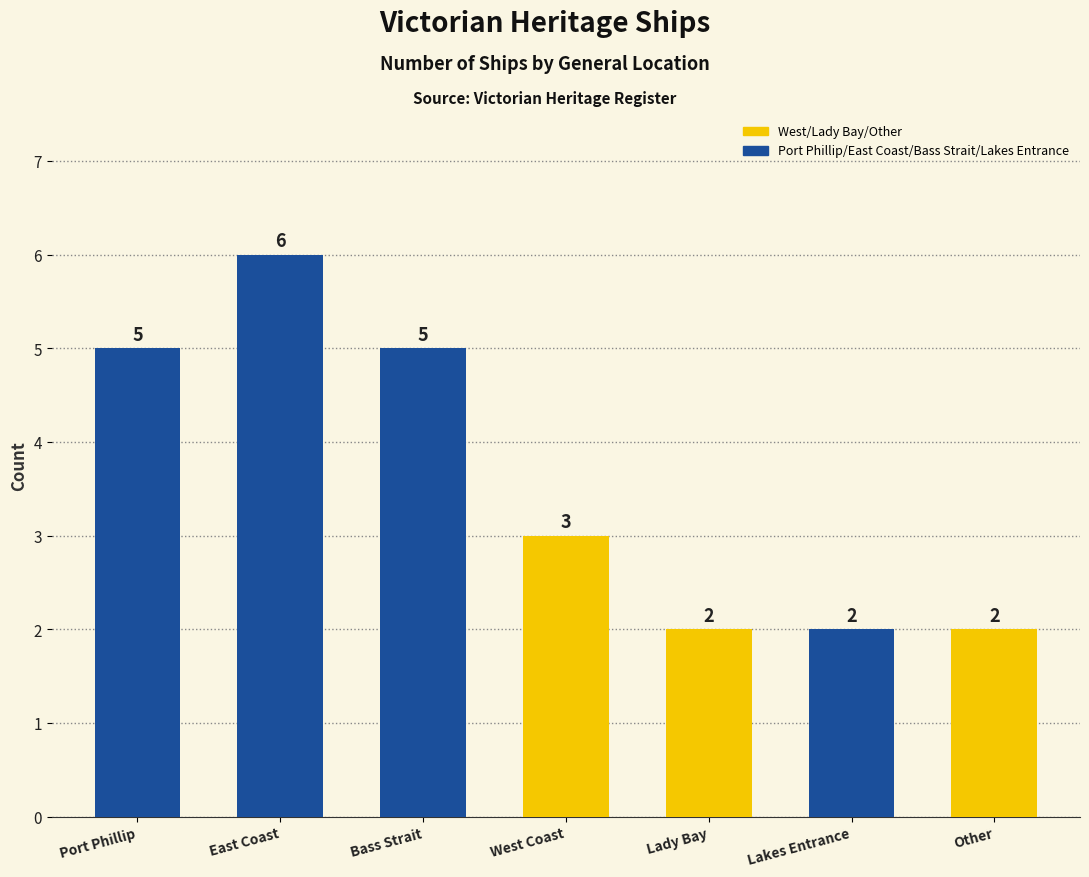

What is the difference between the maximum and second lowest values?

4